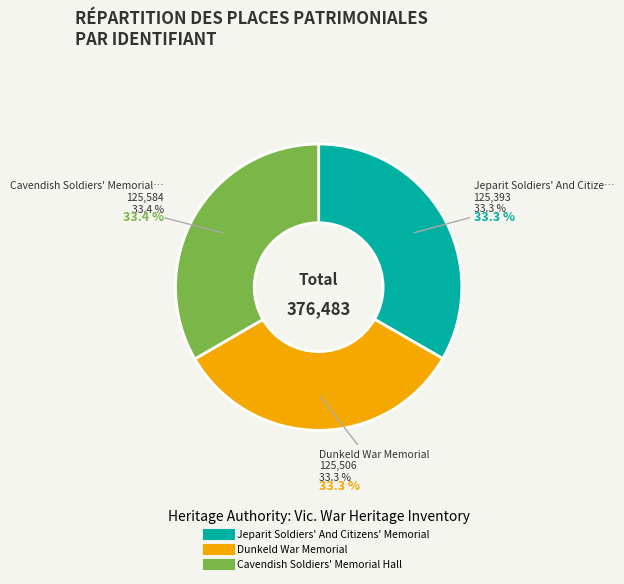

Is it true that Cavendish Soldiers' Memorial Hall is 33% of the pie?

True